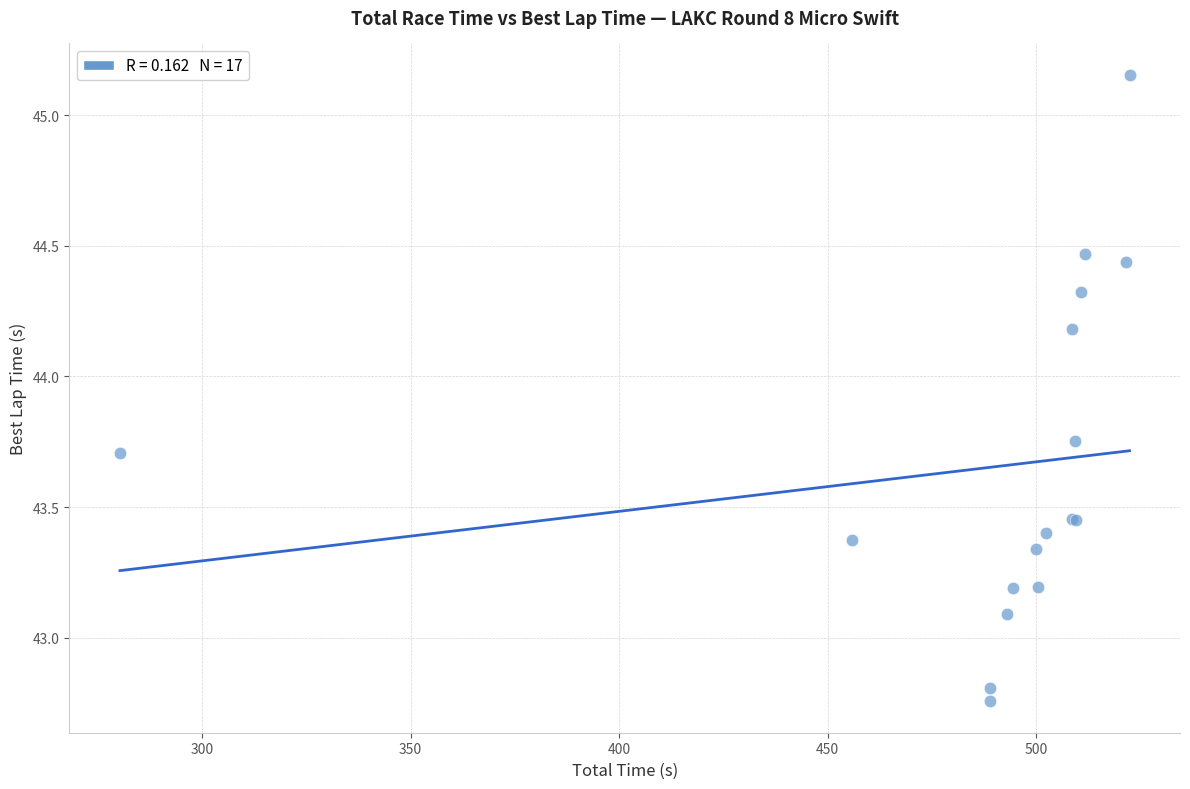

What Y value in the scatter plot is closest to 43?

43.1